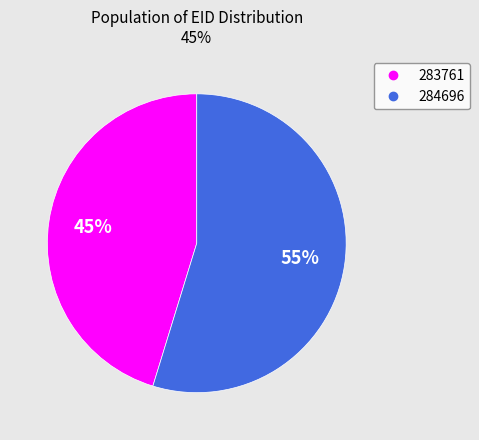

Is there any slice that represents more than half of the pie?

Yes